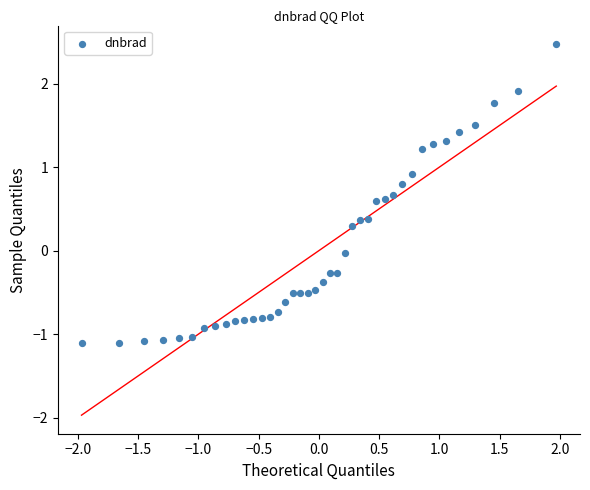

What is the range of Y values (max minus min)?

3.6